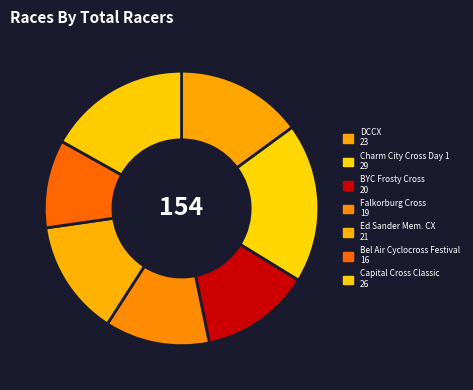

Is it true that Bel Air Cyclocross Festival is 10% of the pie?

True